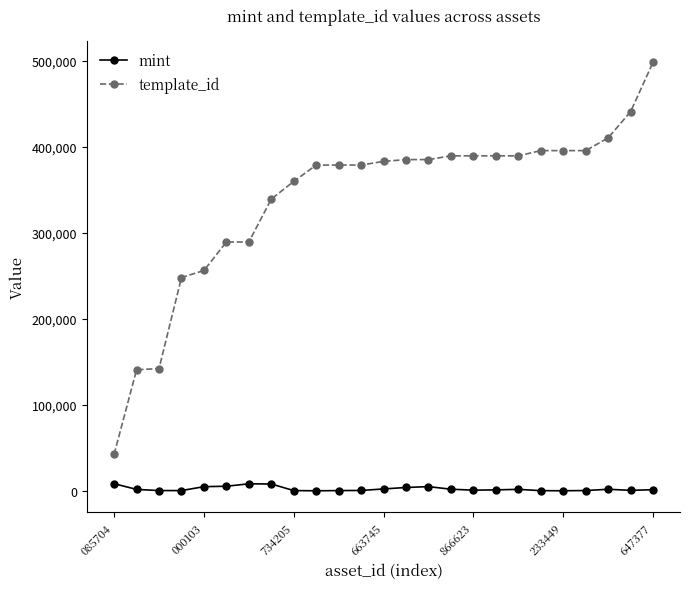

True or false: template_id and mint intersect in this chart.

False